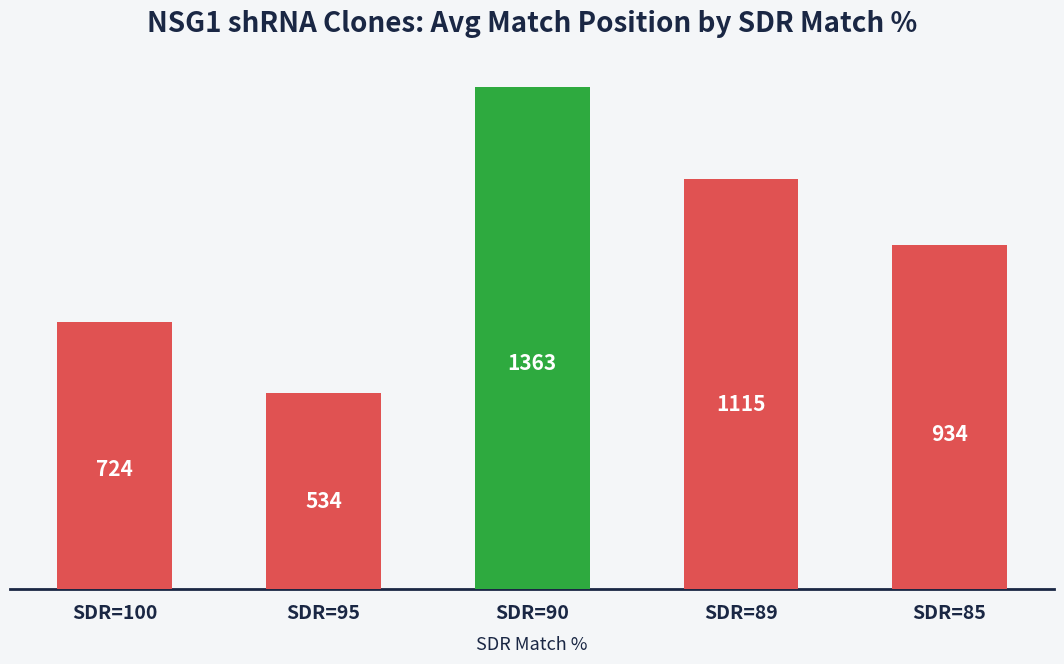

The value at SDR=85 is 1668.2. True or false?

False